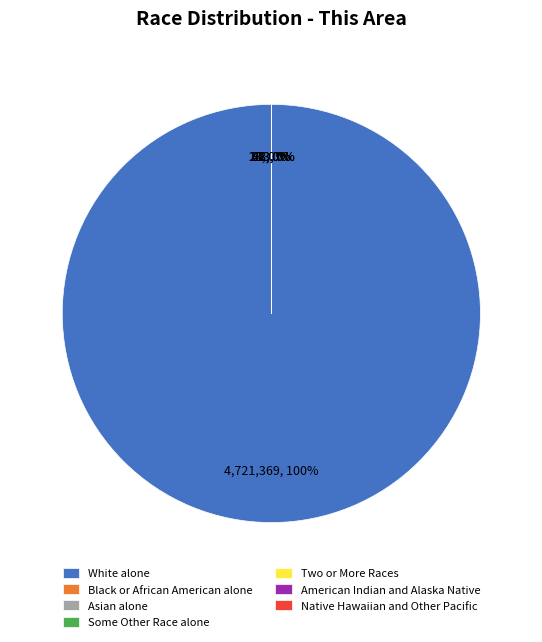

Does White alone account for over 50% of the chart?

Yes